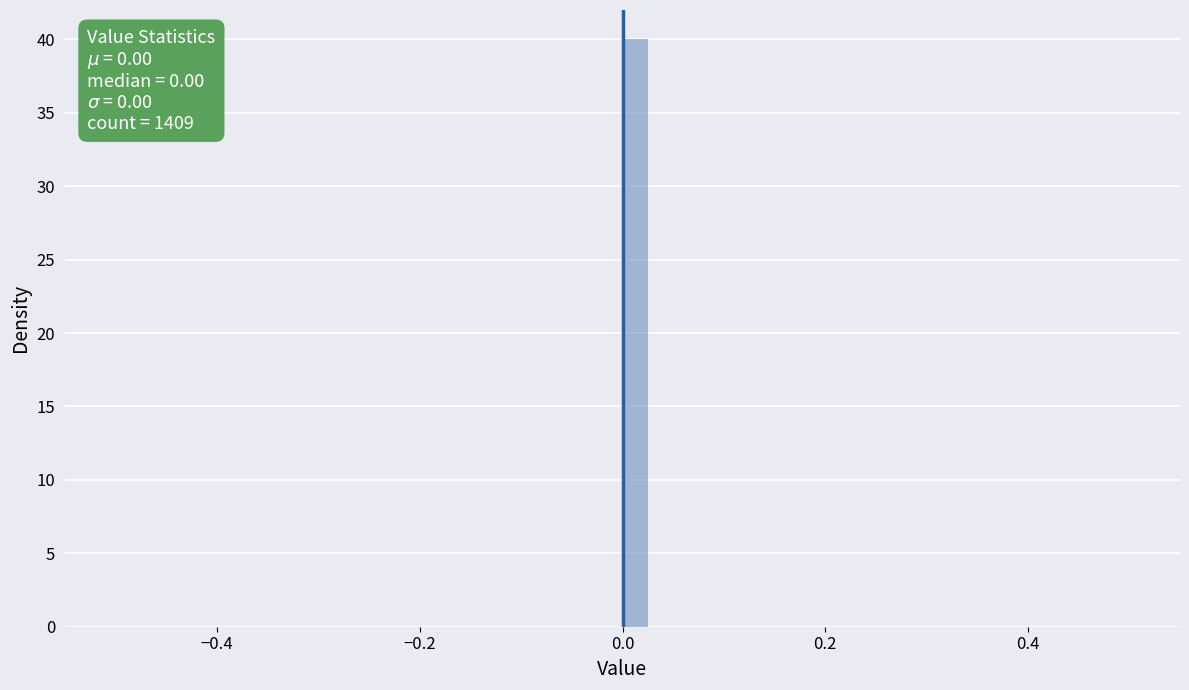

Read against the x-axis, roughly where is the centre of the tallest bar?

0.02